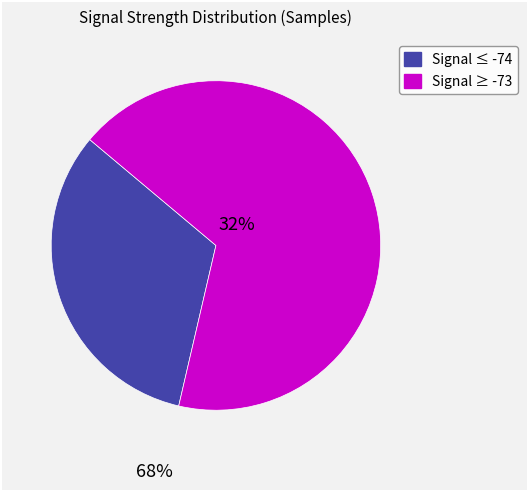

How many segments does this pie chart have?

2